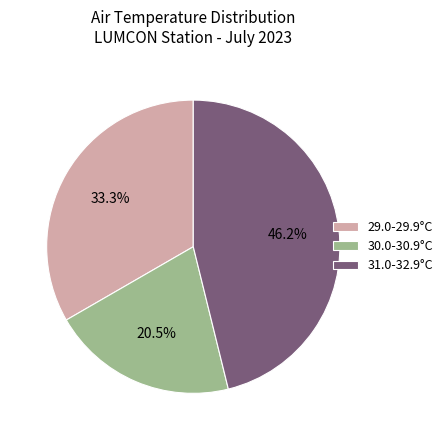

How many segments does this pie chart have?

3